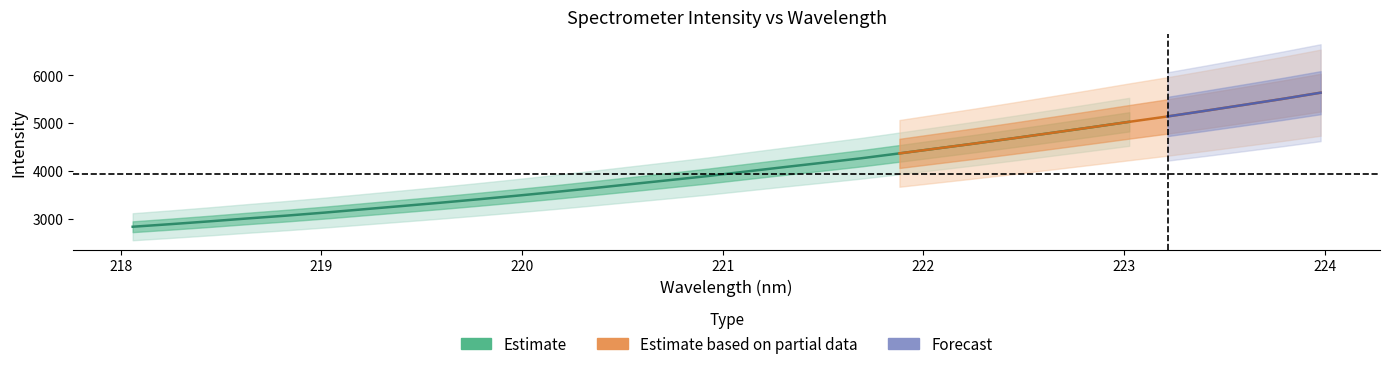

What is the value of the y point at the 1st from the left?

2830.0